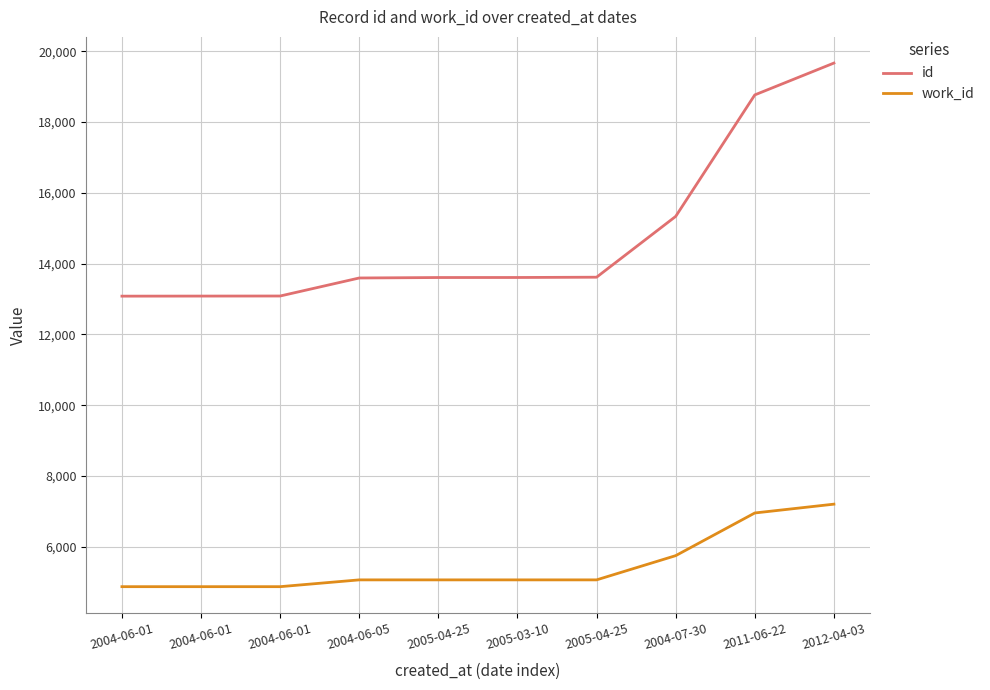

True or false: id and work_id cross at least once.

False